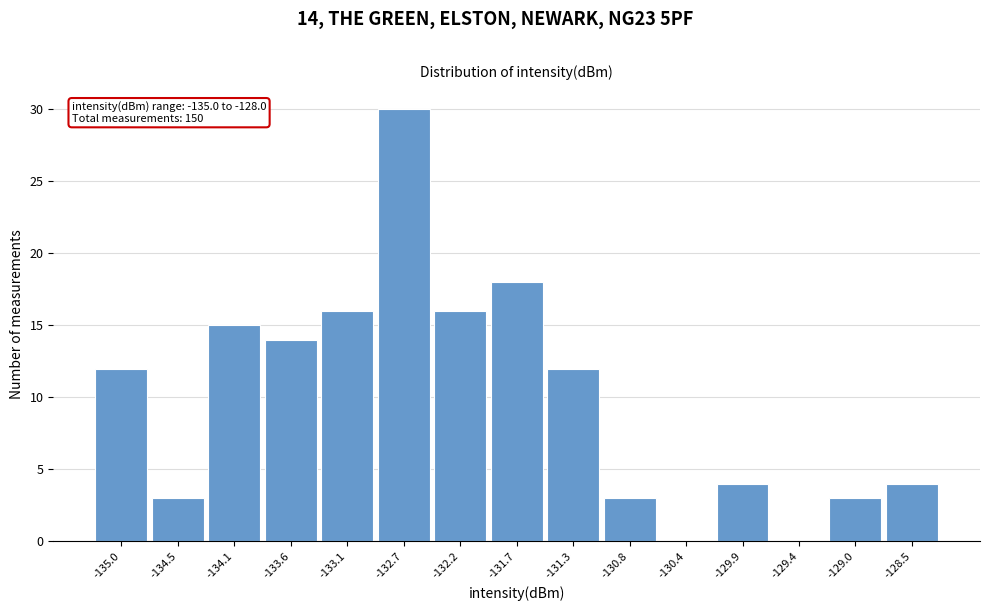

Reading left to right, what are all the values shown in this chart?

-135.0=12	-134.5=3	-134.1=15	-133.6=14	-133.1=16	-132.7=30	-132.2=16	-131.7=18	-131.3=12	-130.8=3	-130.4=0	-129.9=4	-129.4=0	-129.0=3	-128.5=4